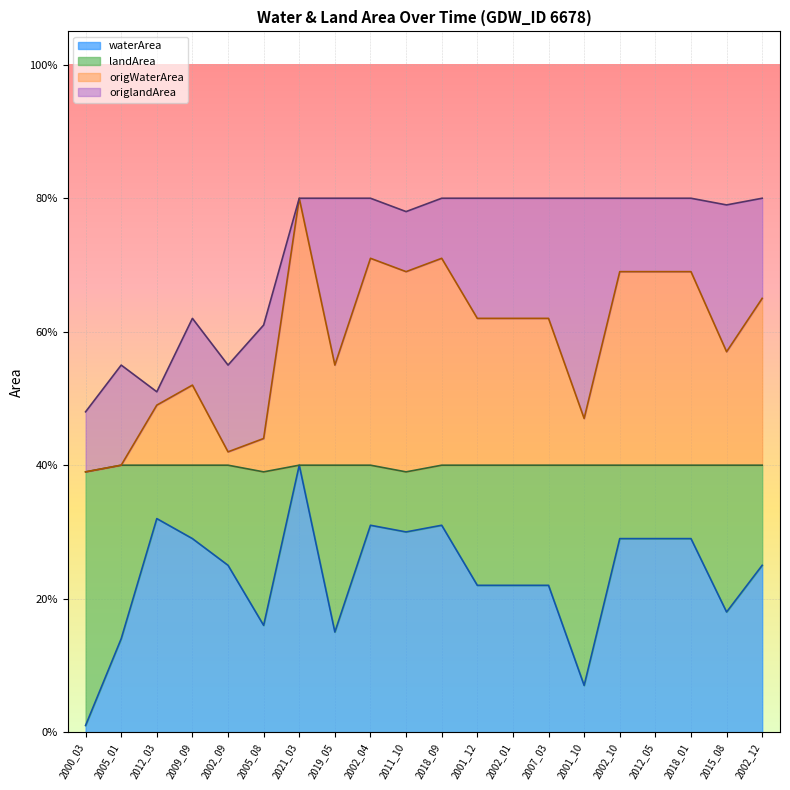

What is the difference between the waterArea values at 2002_04 and 2005_08?

0.1